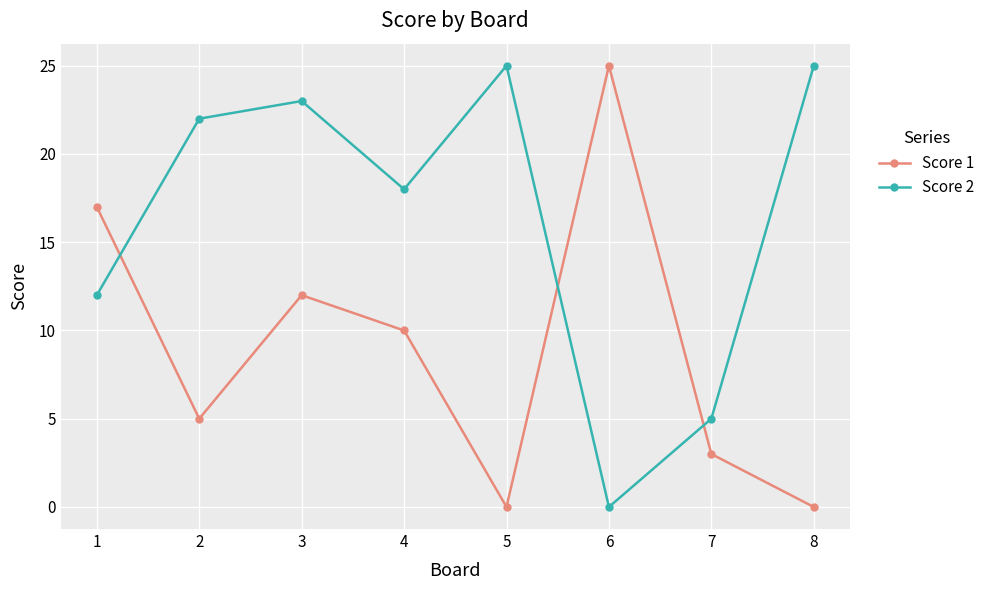

Reading left to right, list all the values displayed in this chart.

Score 1: 17	5	12	10	0	25	3	0
Score 2: 12	22	23	18	25	0	5	25